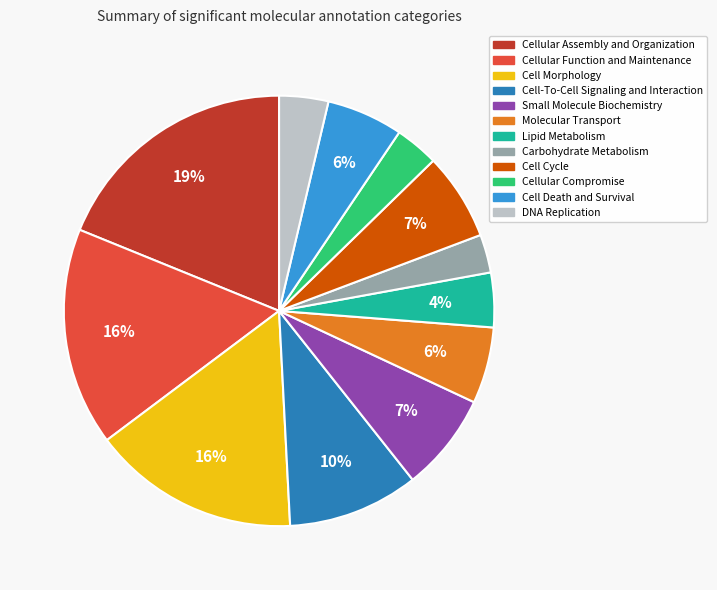

What is the ratio of the value at Carbohydrate Metabolism to the value at DNA Replication?

0.8